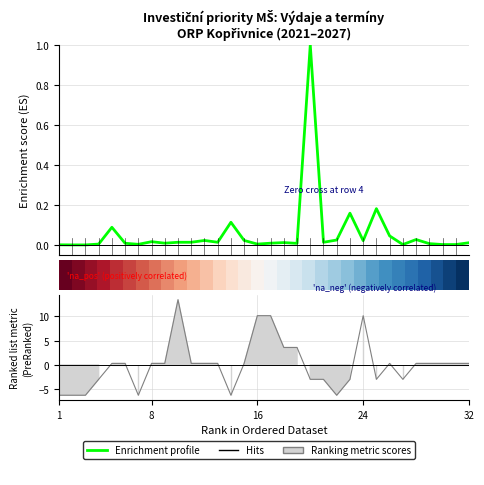

True or false: row_0 and row_1 intersect in this chart.

False